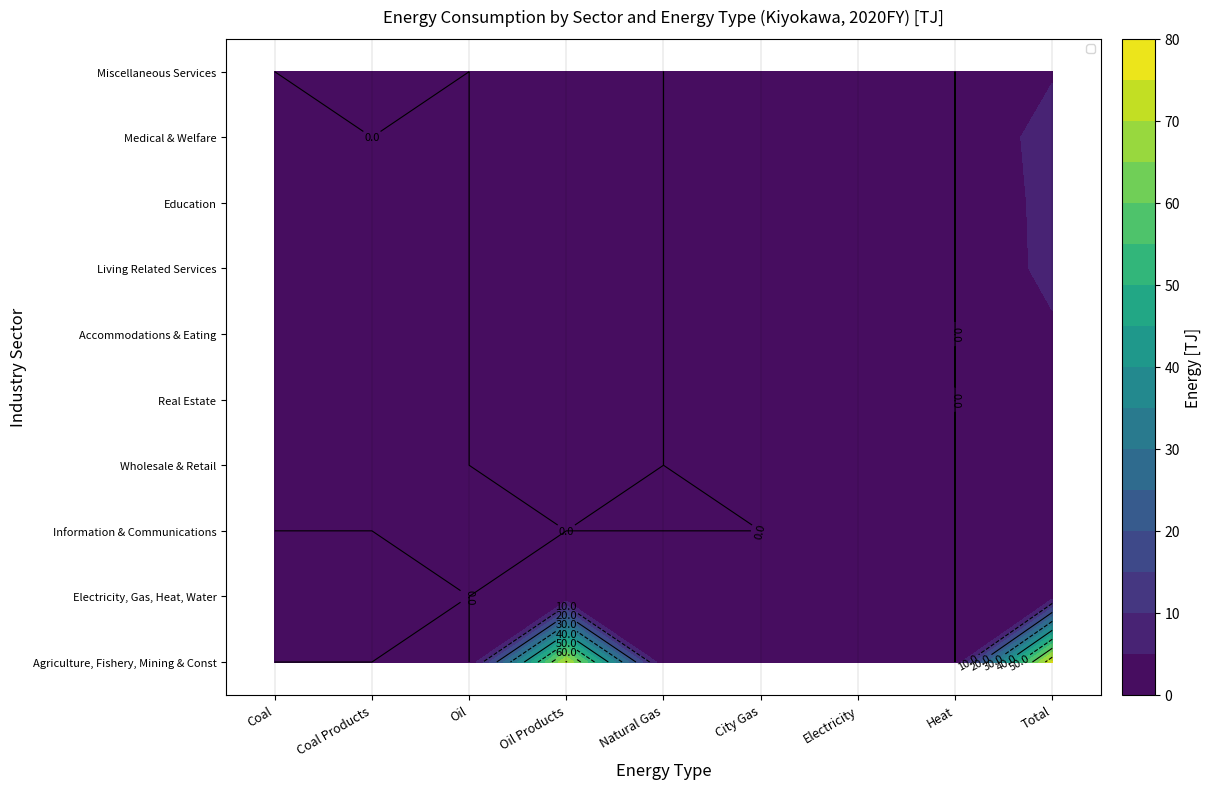

Which category has the highest value in the Agriculture, Fishery, Mining & Const series?

Total